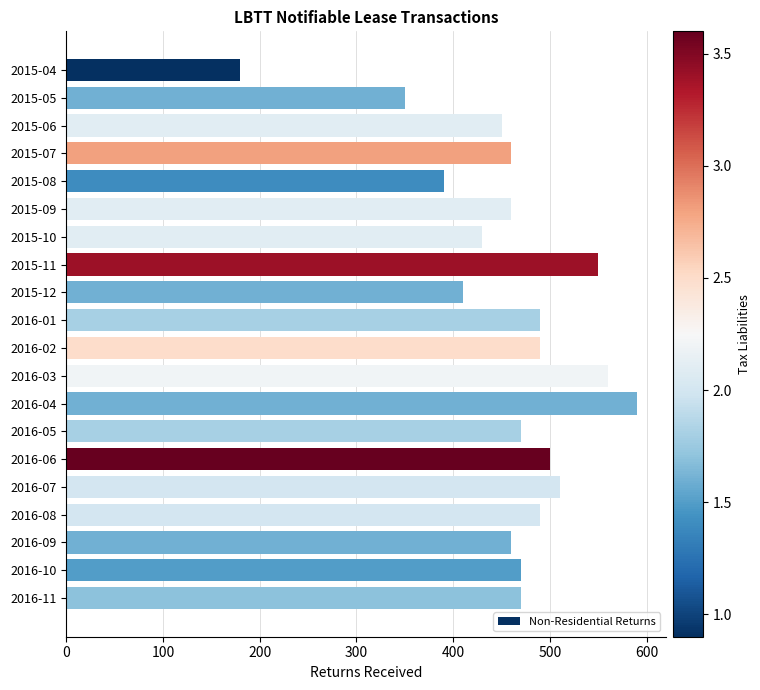

Between 2016-02 and 2016-10, which is larger?

2016-02